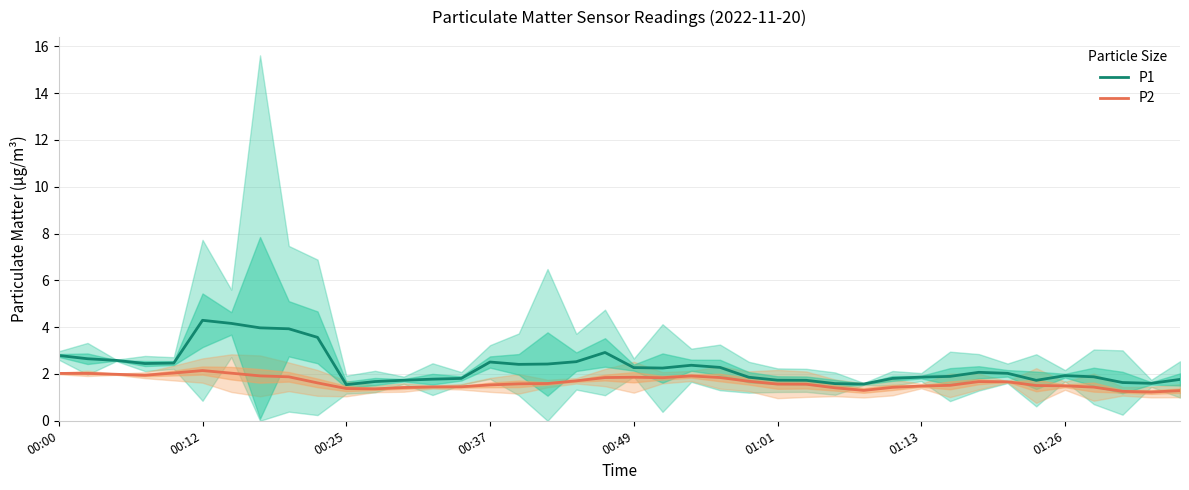

What is the difference between the maximum and minimum values in the P1 series?

2.7